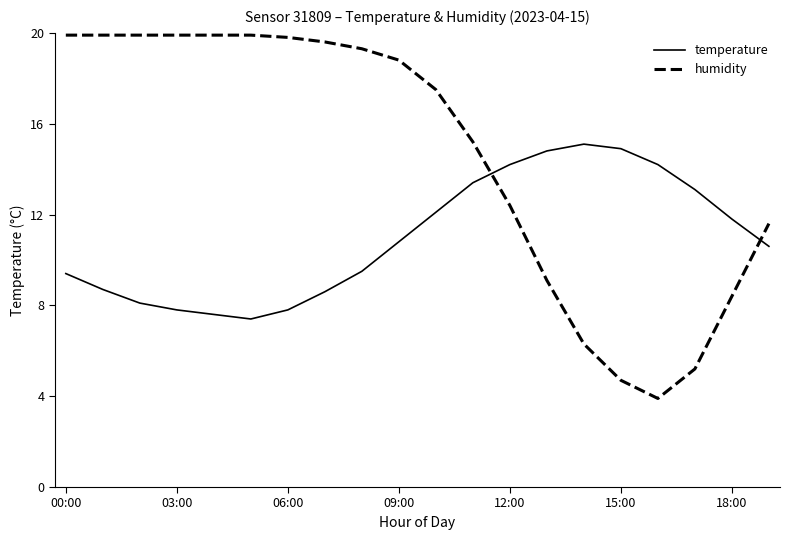

What are all the series names shown in the legend?

temperature, humidity